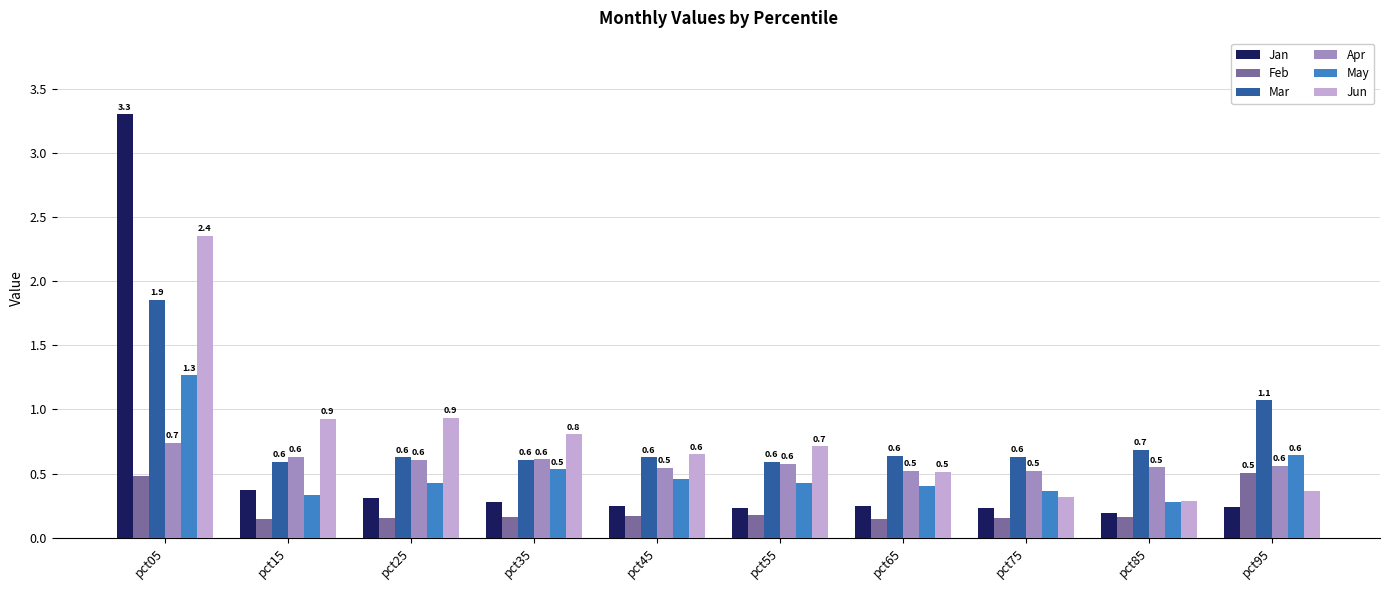

The Apr series shows 0.6 at pct25. True or false?

True